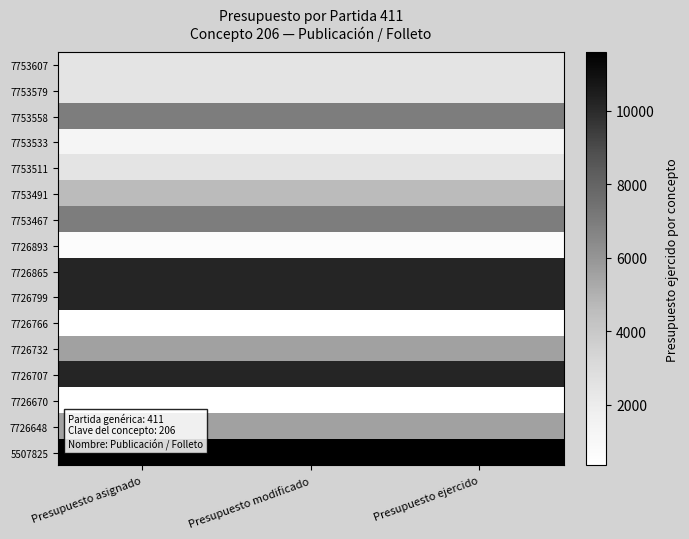

What is the total value across all series at Presupuesto modificado?

81720.5